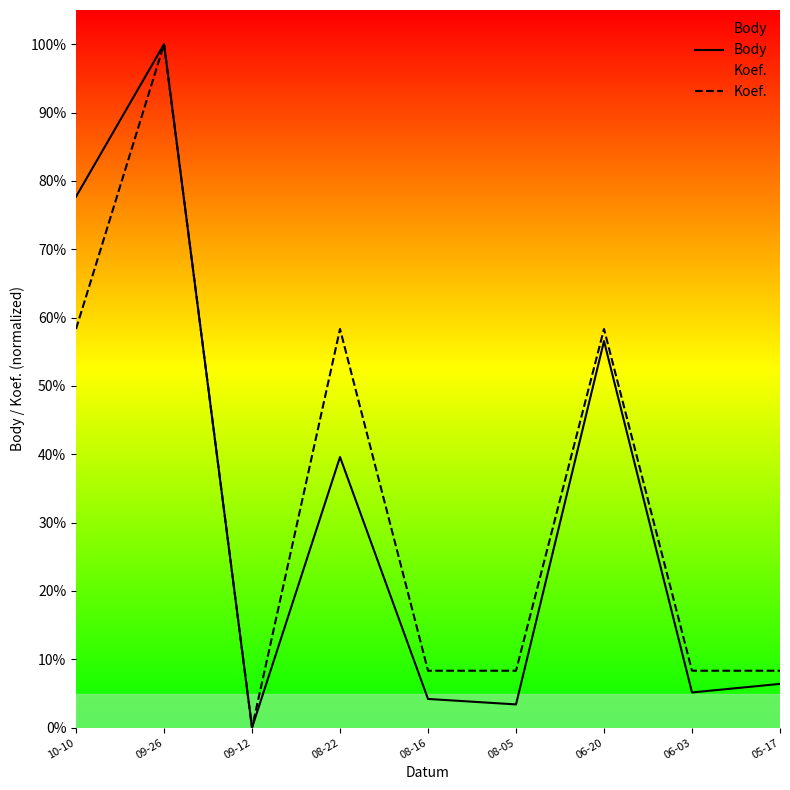

What is the difference between the maximum and minimum values in the Koef. series?

1.0